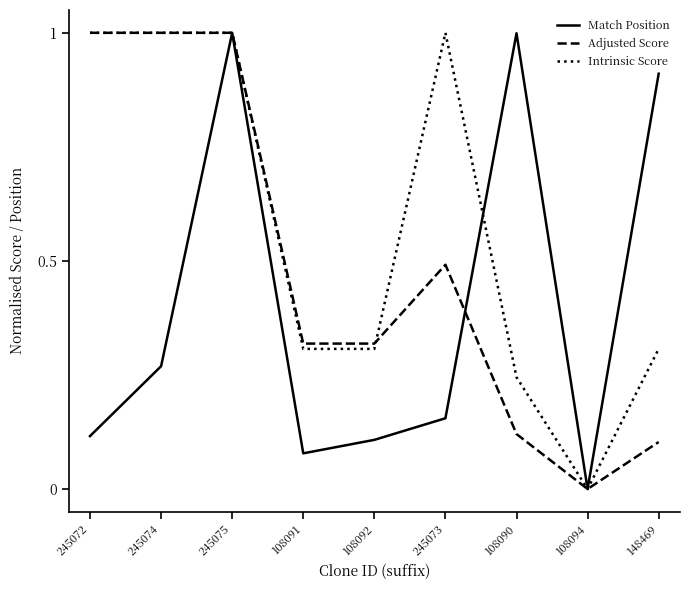

At which category is the sum across all series the highest?

245075